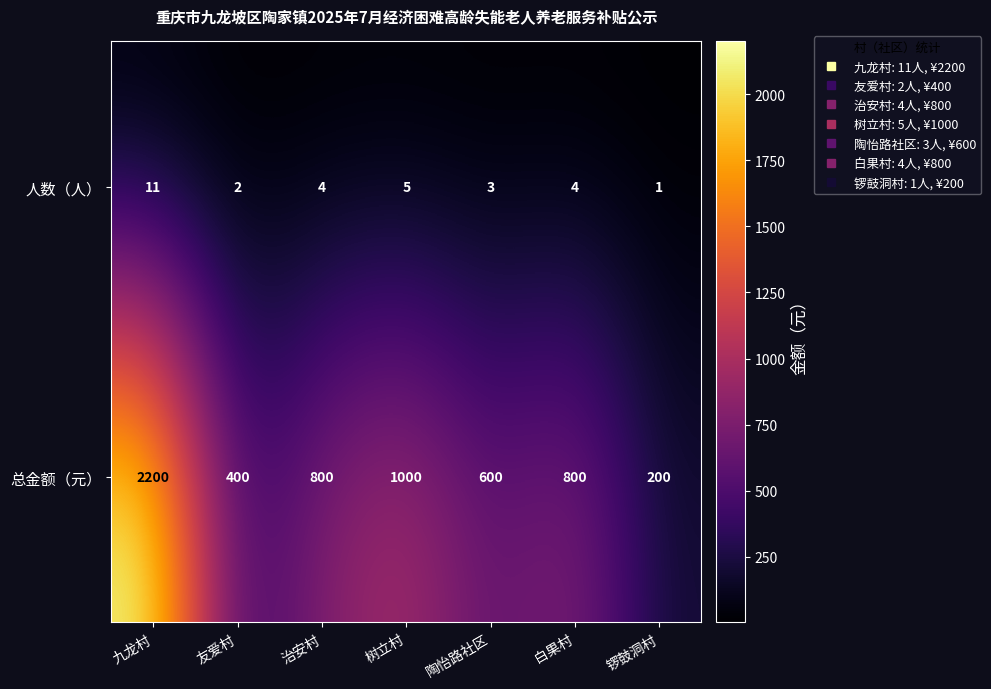

Is it true that 人数（人） equals 1 at 友爱村?

False